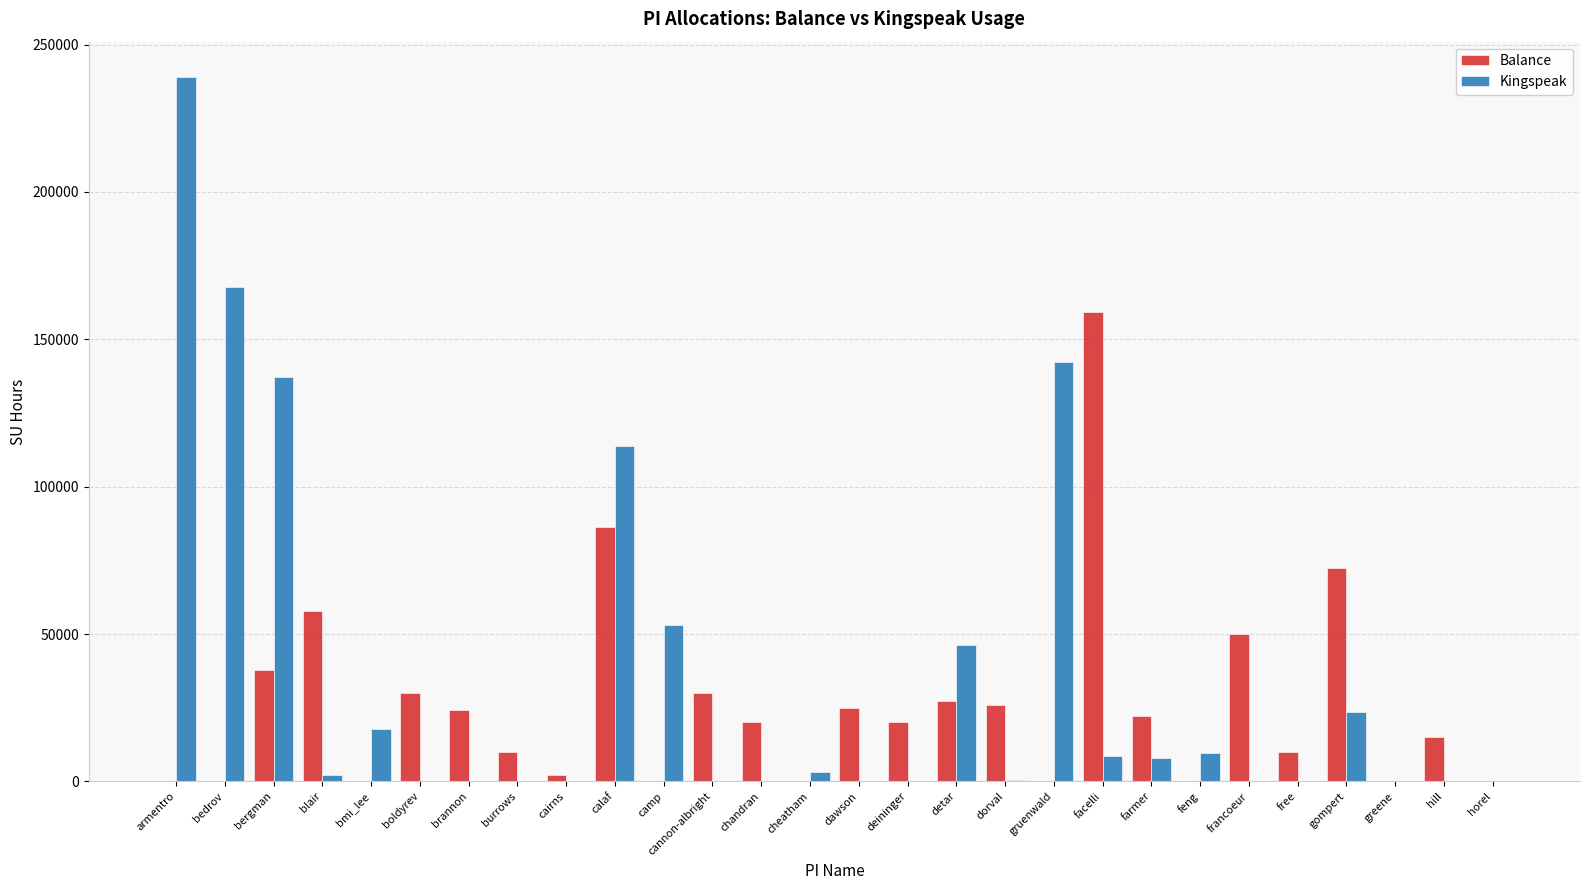

What are all the series names shown in the legend?

Balance, Kingspeak